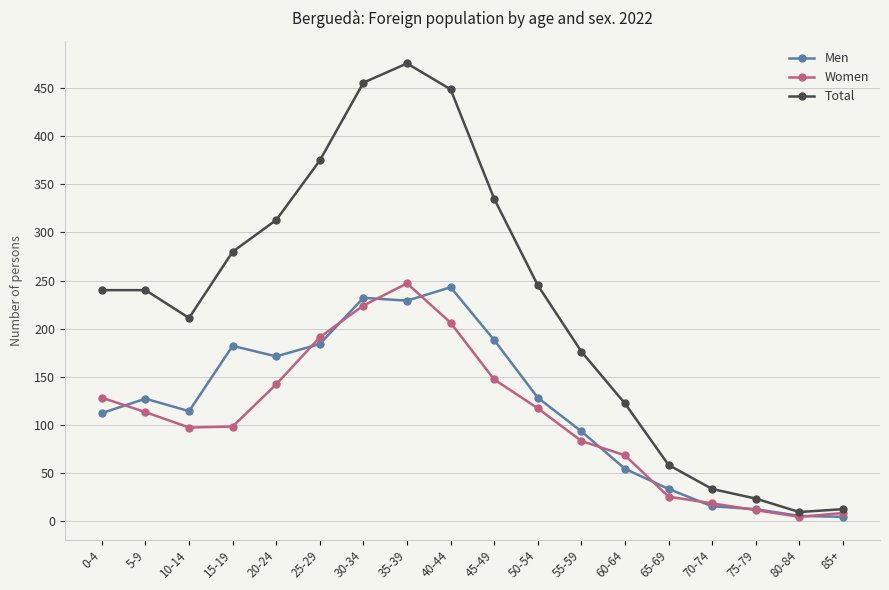

The value of Total at 30-34 is 456. True or false?

True